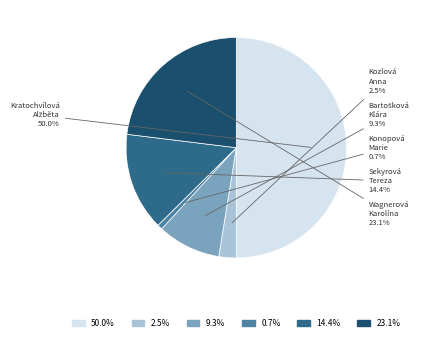

To the nearest percent, what portion does Wagnerová Karolína represent?

23%